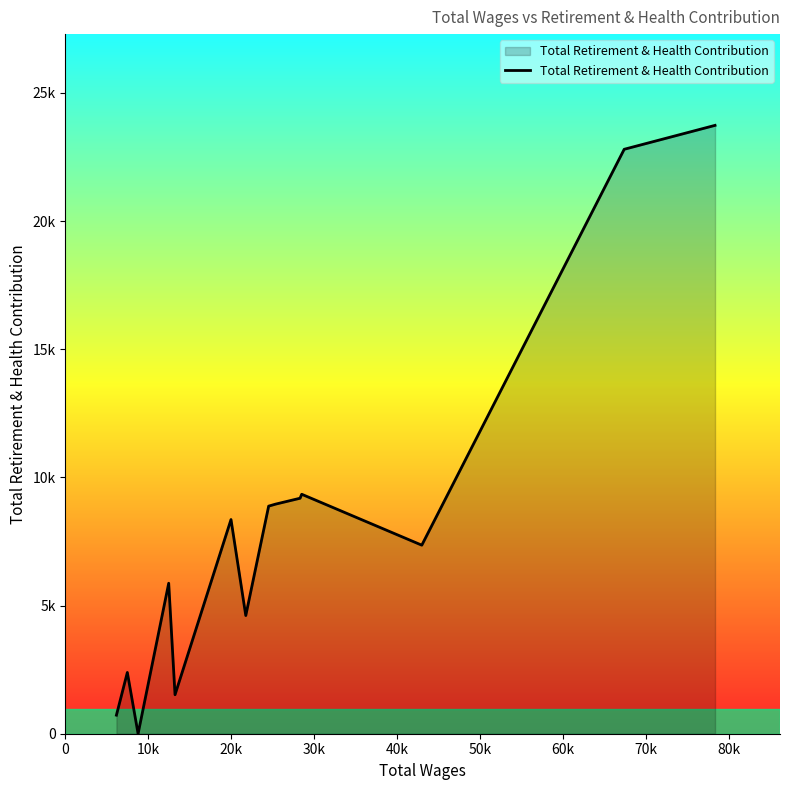

How many interior local peaks (higher than both neighbors) does the data have?

4